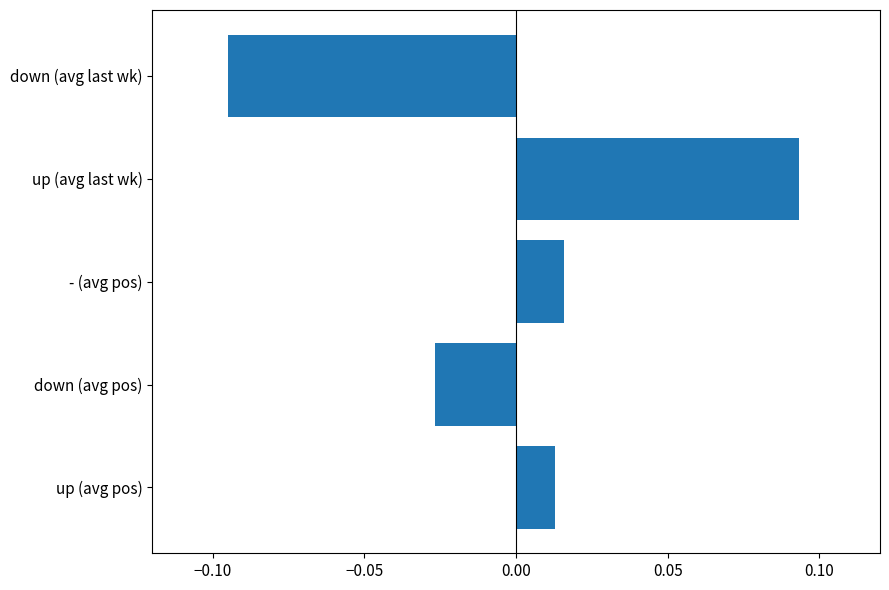

Which category has the lowest value across all series?

down (avg last wk)